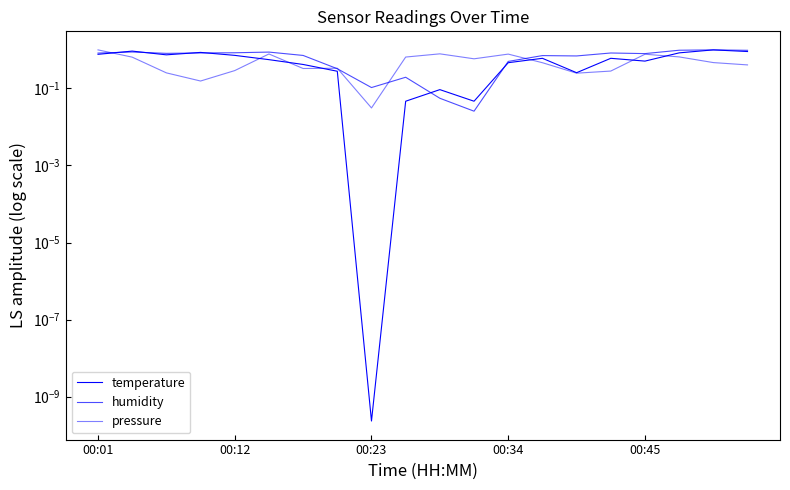

Is this an area chart (filled region under the line)?

No